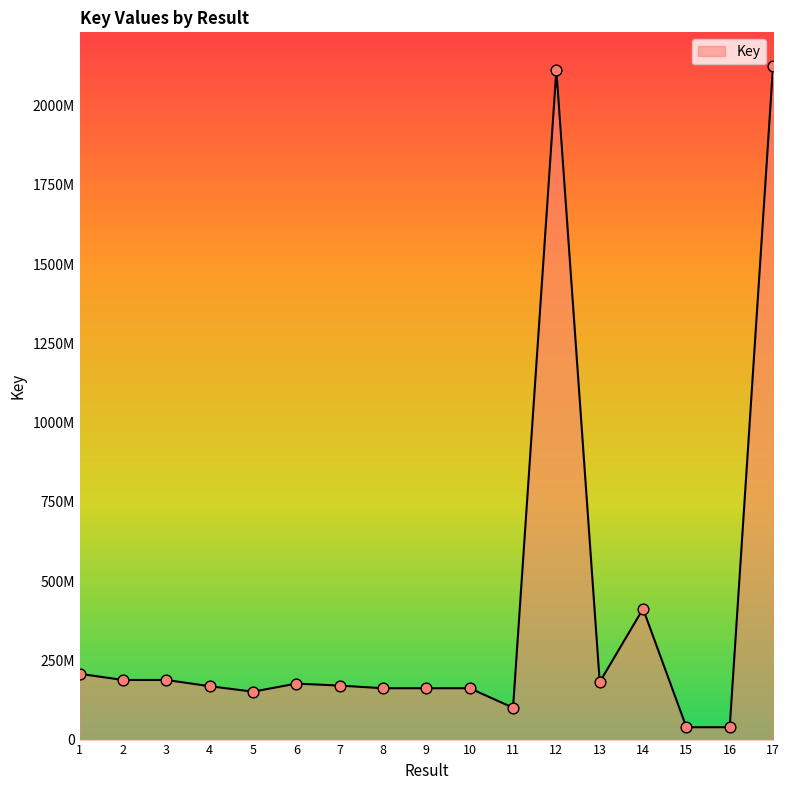

Approximately how many times larger is the value at 15 compared to 6?

0.2